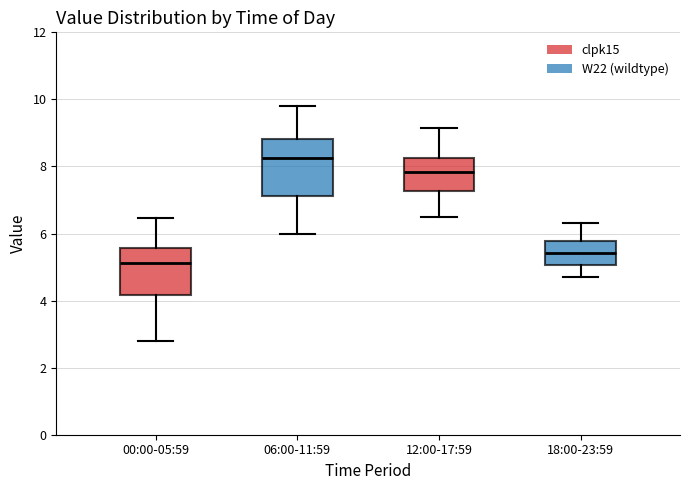

Where is the upper edge of the box for 12:00-17:59 on the y-axis? The values are not printed on the chart, so give them approximately, as read against the axis.

8.2